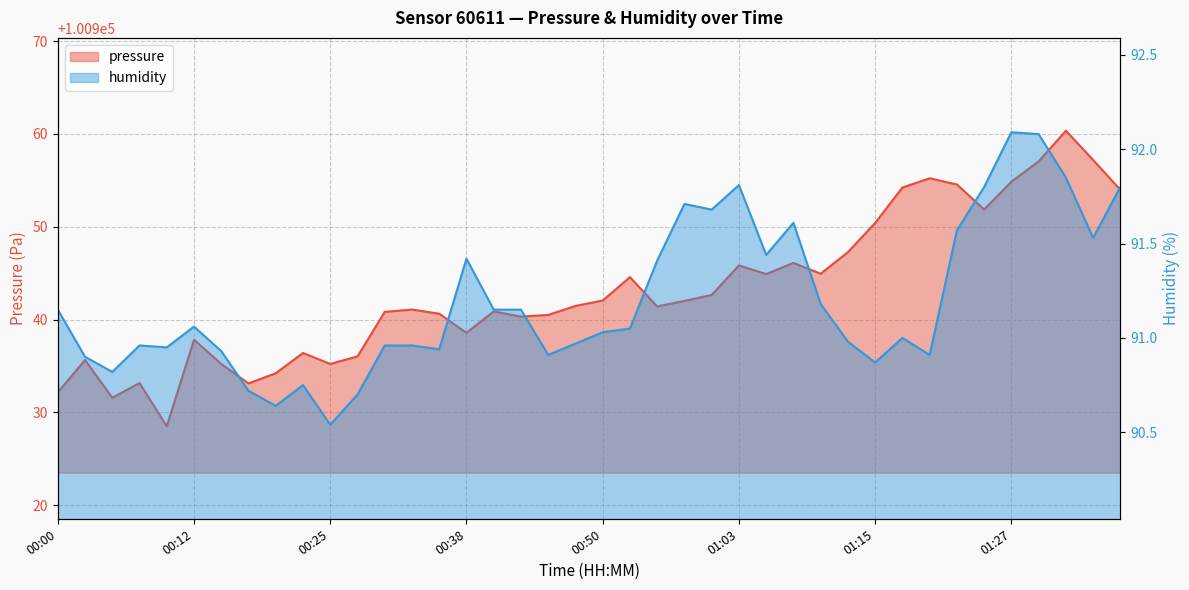

How many categories are shown in the chart?

40